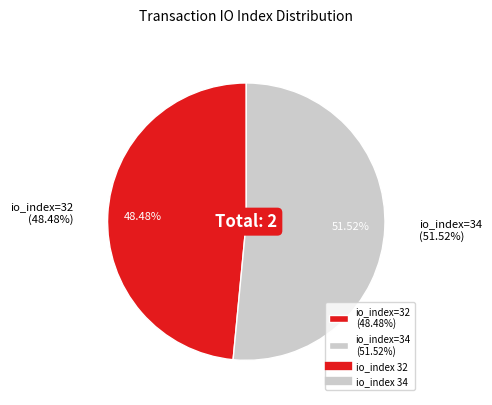

The 32 slice represents 40% of the pie. True or false?

False